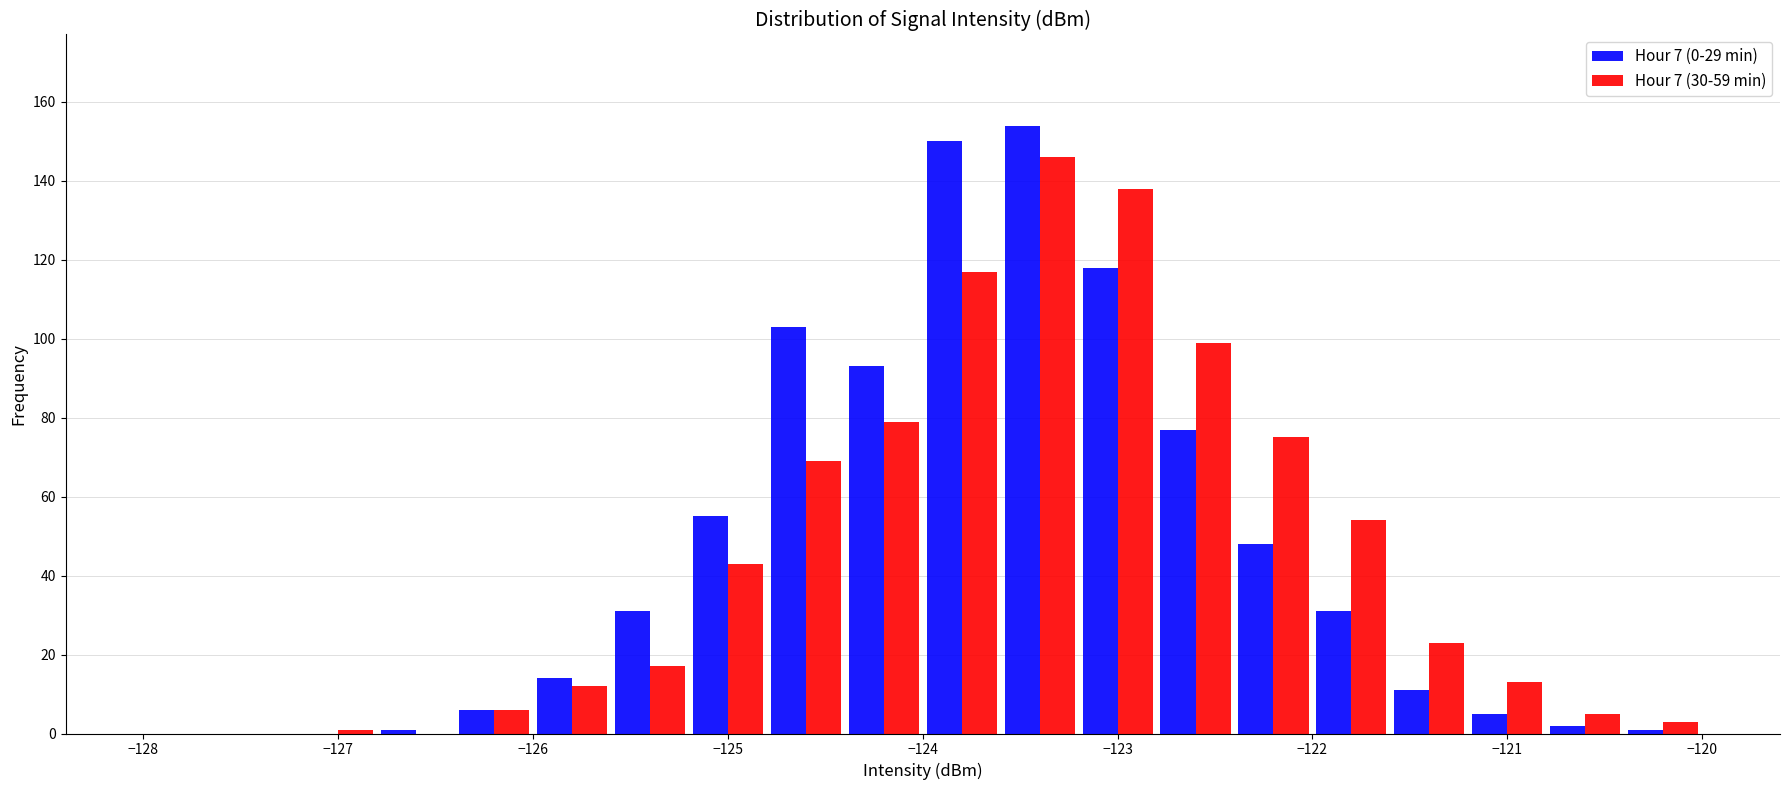

In the Hour 7 (0-29 min) series, which range on the x-axis has the tallest bar?

-123.6 to -123.2